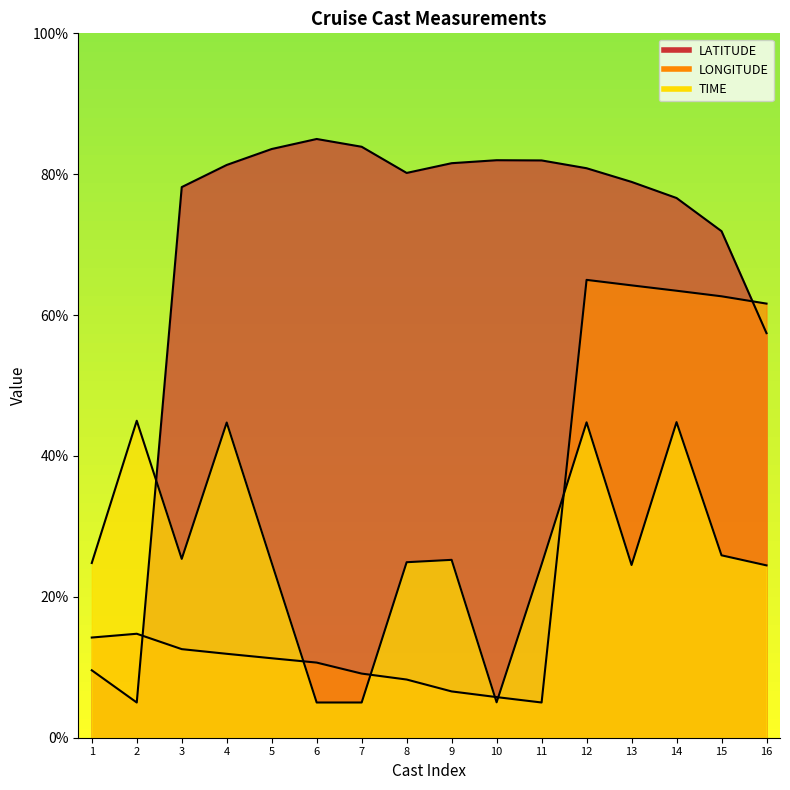

At how many categories does at least one series exceed 68?

13